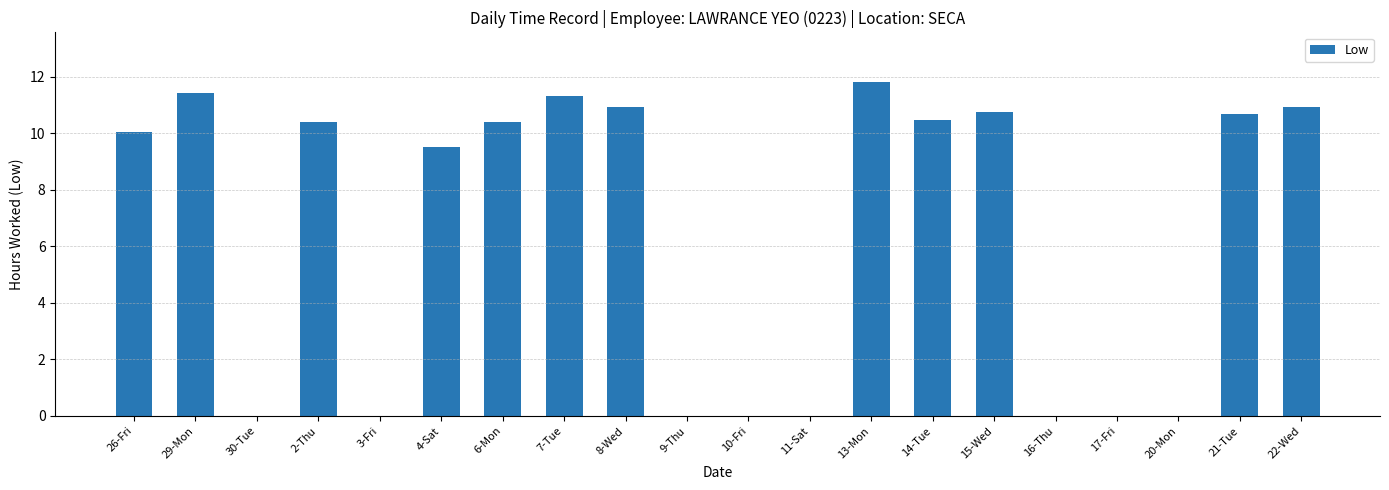

What is the maximum value shown in the chart?

11.8